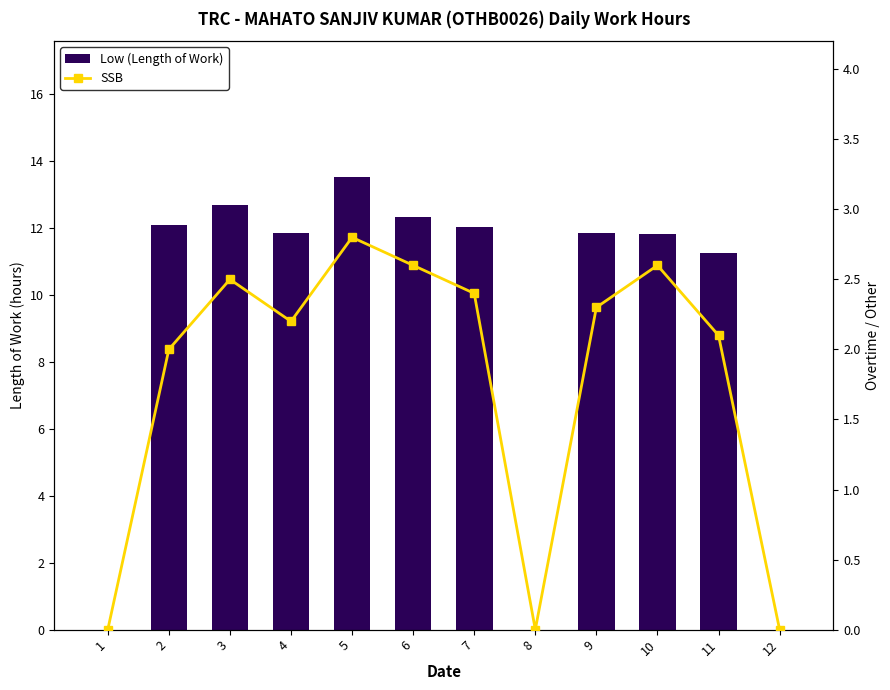

What is the difference between the highest and lowest values at 7?

9.6